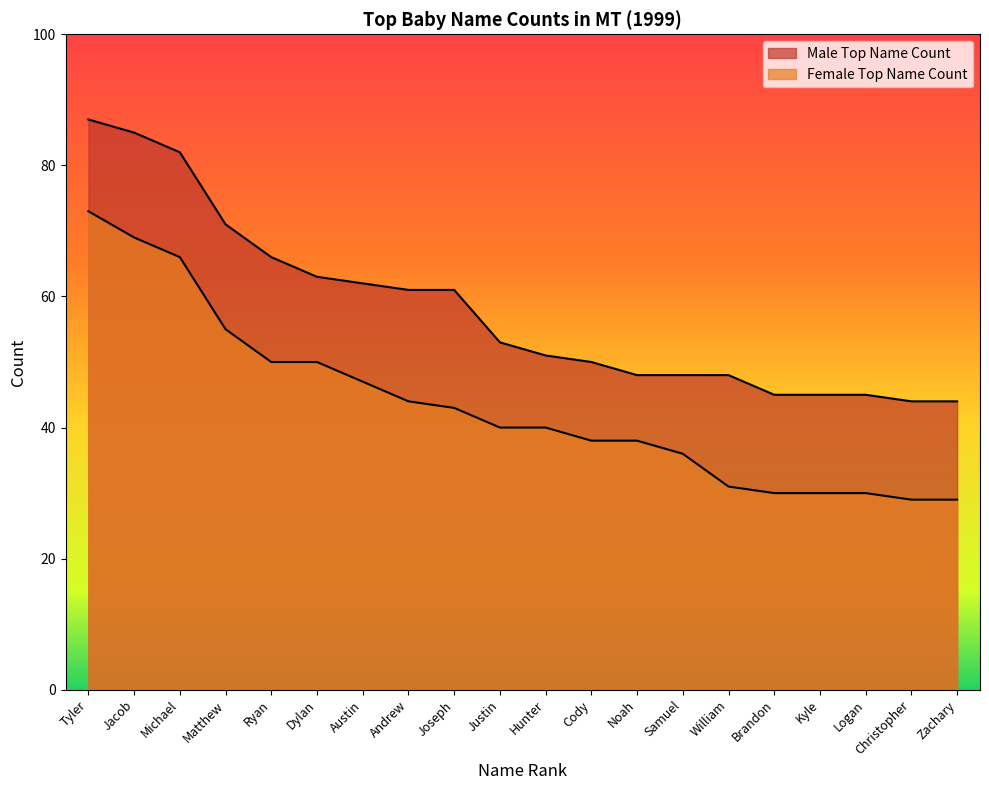

What is the label of the 2nd point from the left?

Jacob